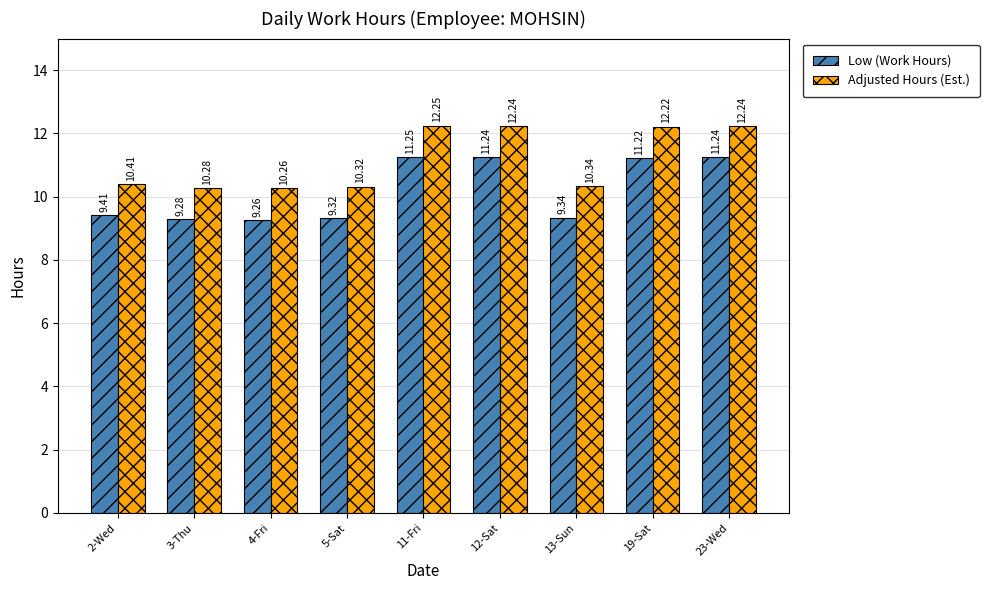

What is the sum of the Adjusted Hours (Est.) values at 23-Wed and 4-Fri?

22.5